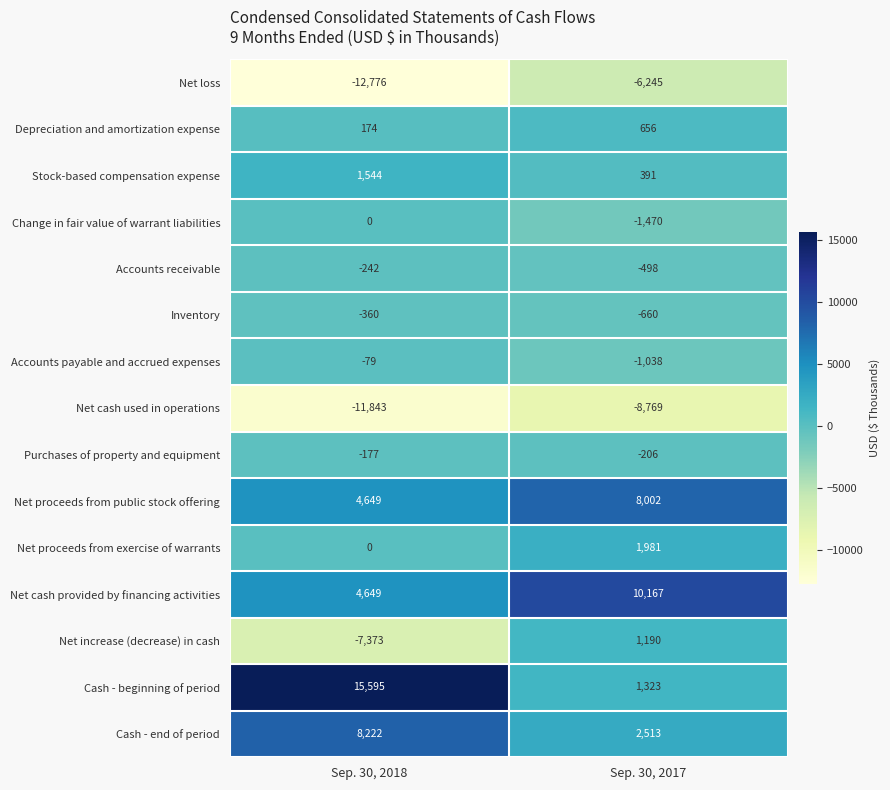

Between Sep. 30, 2018 and Sep. 30, 2017, which series saw the biggest shift?

Cash - beginning of period